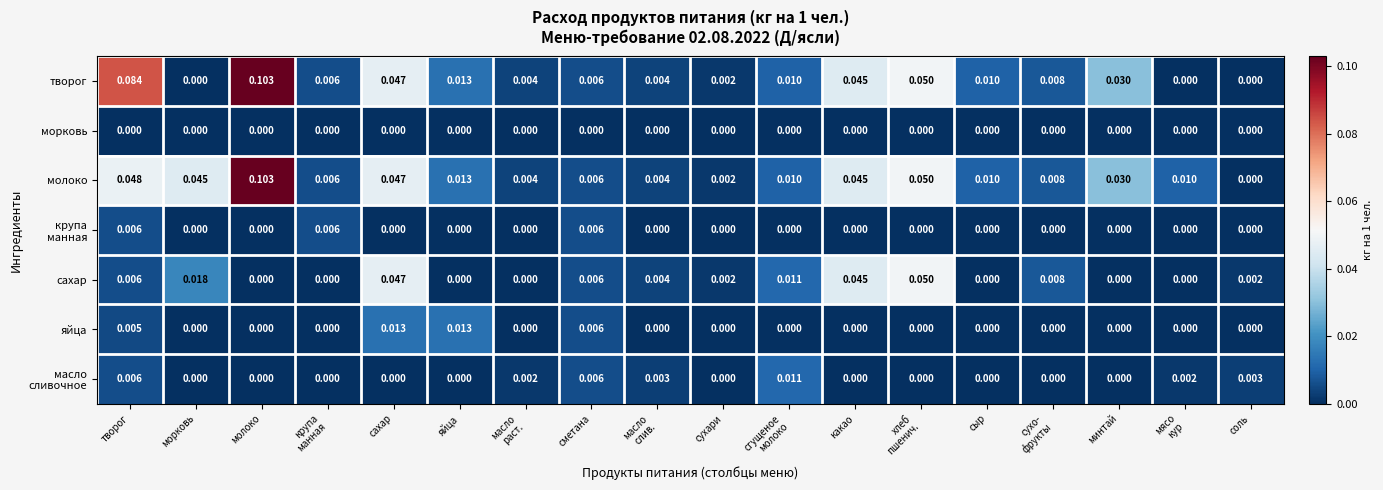

At which category is the sum across all series the highest?

молоко